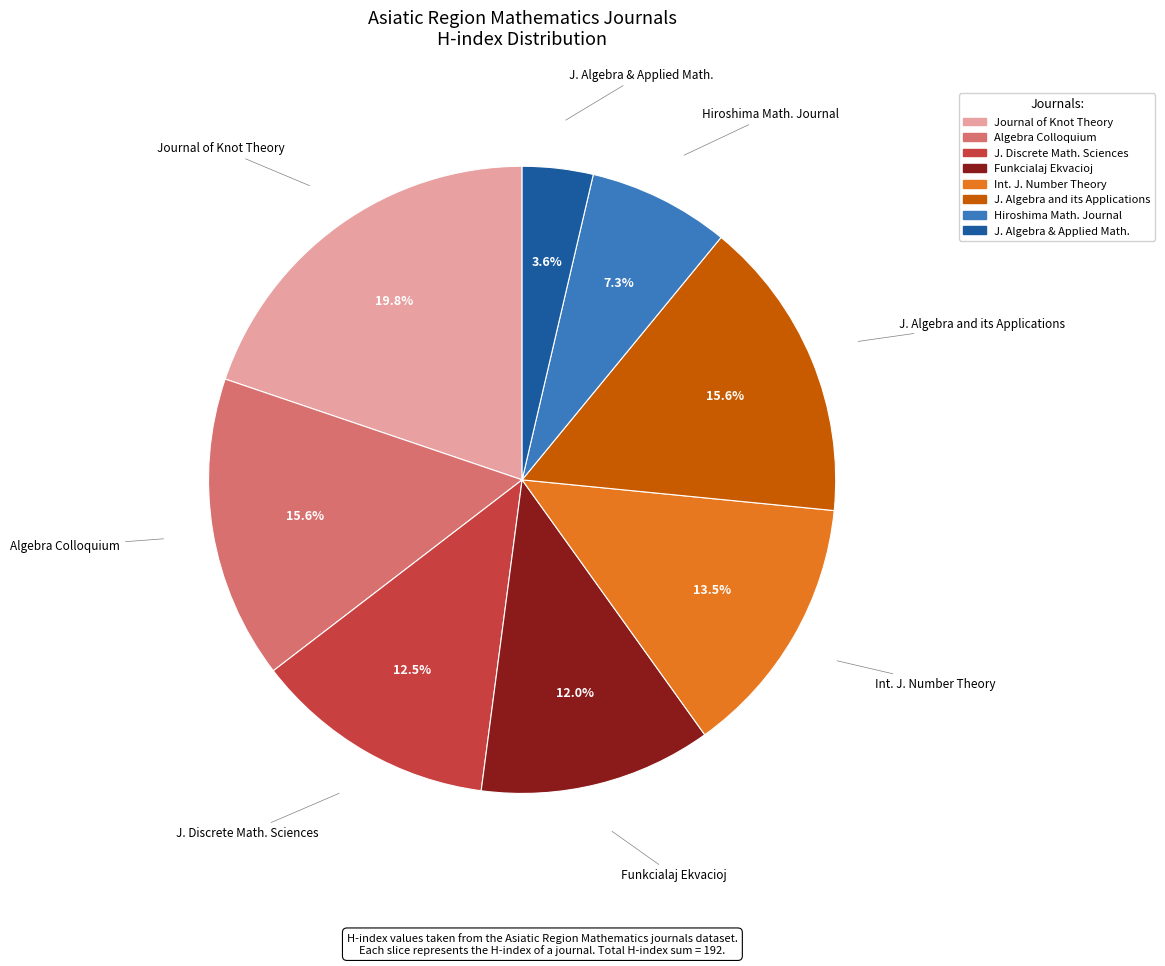

Is there a majority slice in this chart?

No